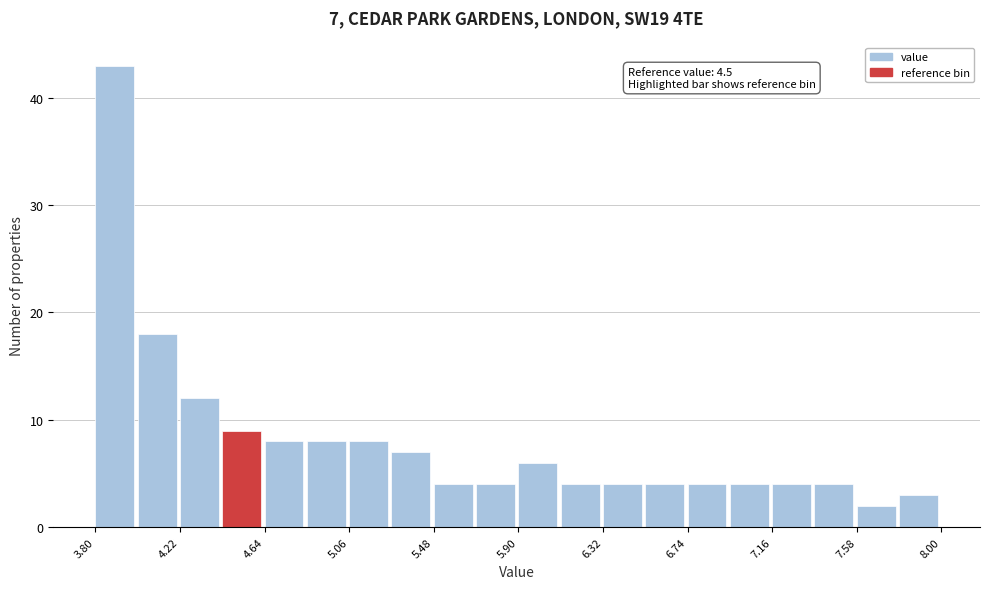

Which range on the x-axis has the tallest bar?

3.80 to 4.01